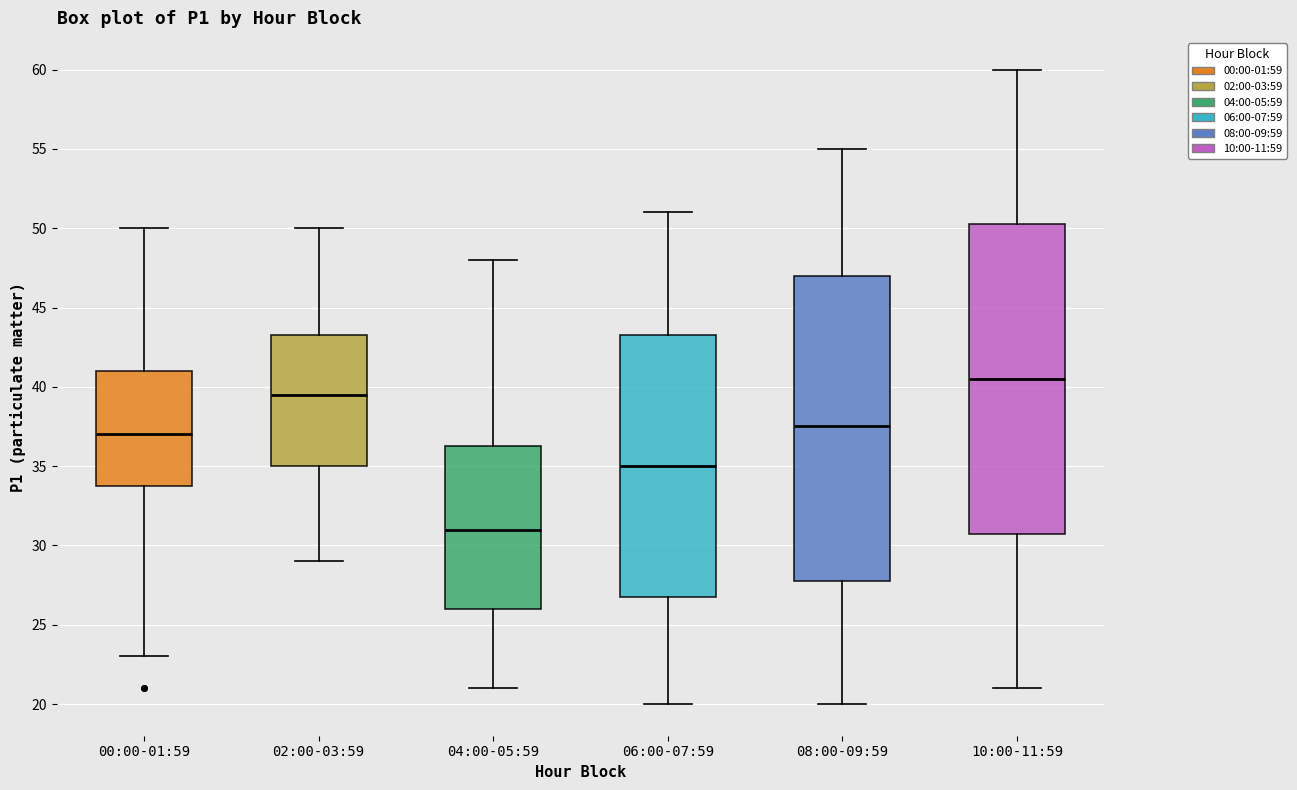

Where is the lower edge of the box for 10:00-11:59 on the y-axis? The values are not printed on the chart, so give them approximately, as read against the axis.

31.0